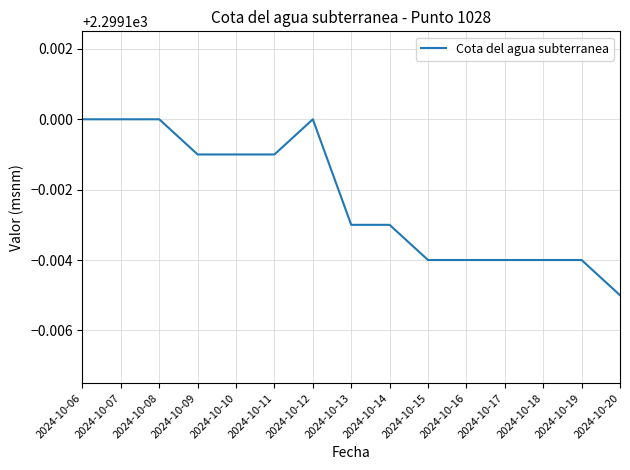

What is the sum of all values?

34486.5